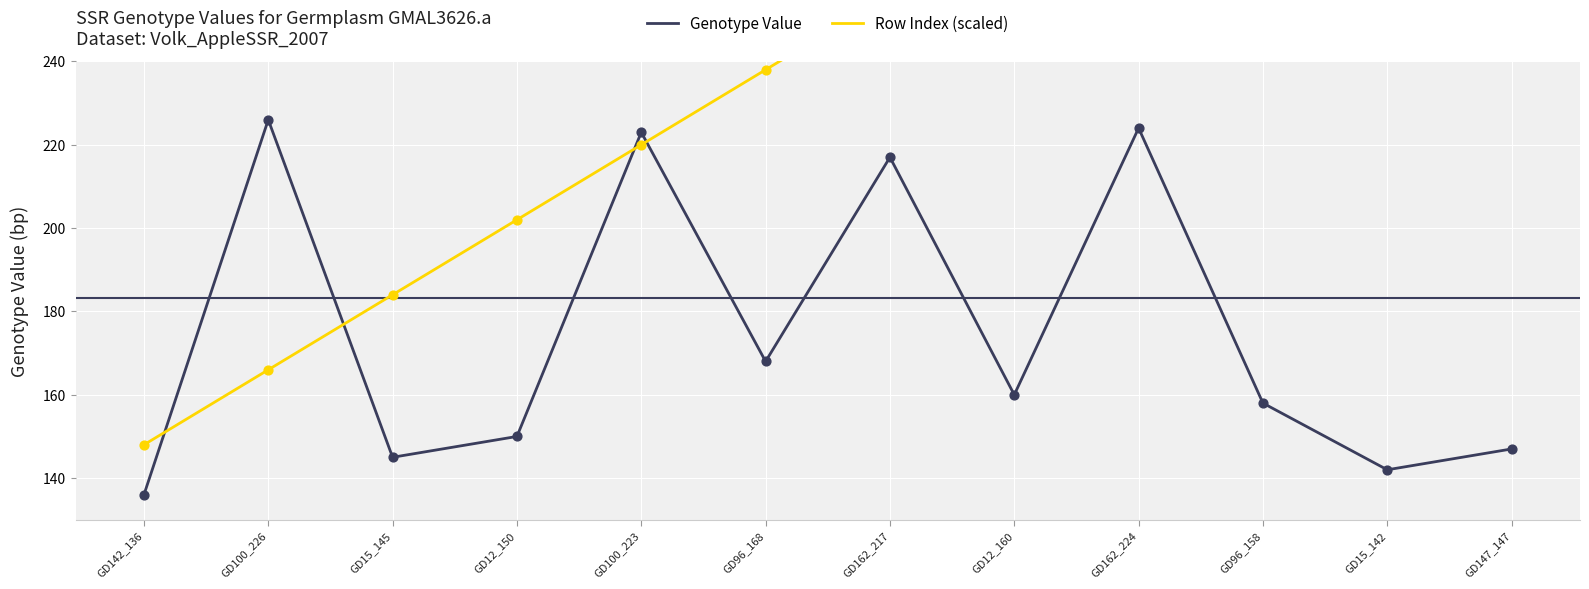

What are all the series names shown in the legend?

Genotype Value, Row Index (scaled)